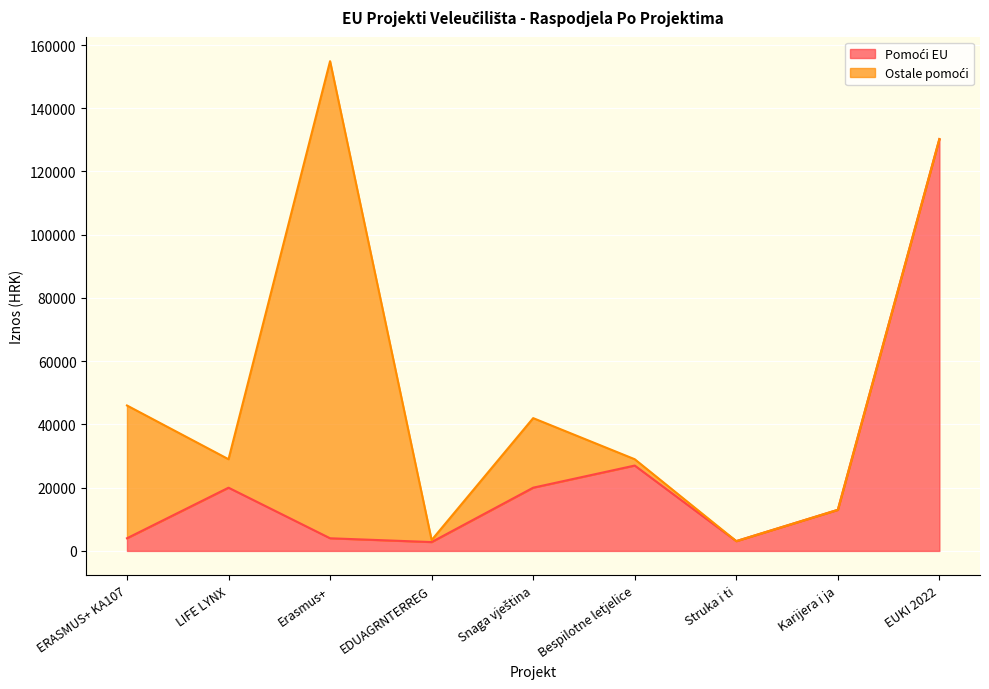

What is the approximate value at Karijera i ja?

13000